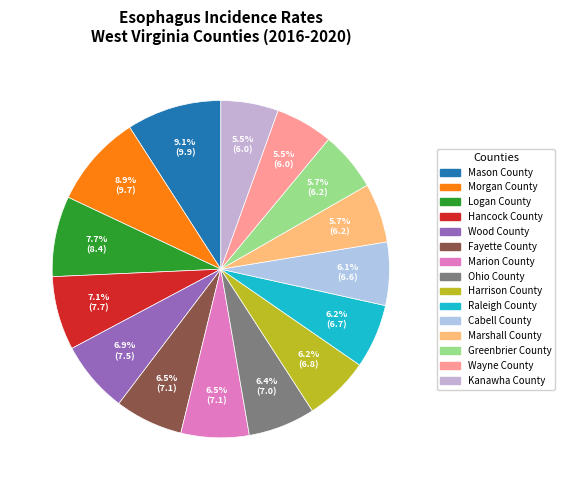

To the nearest percent, what percentage of the pie is Wayne County?

6%